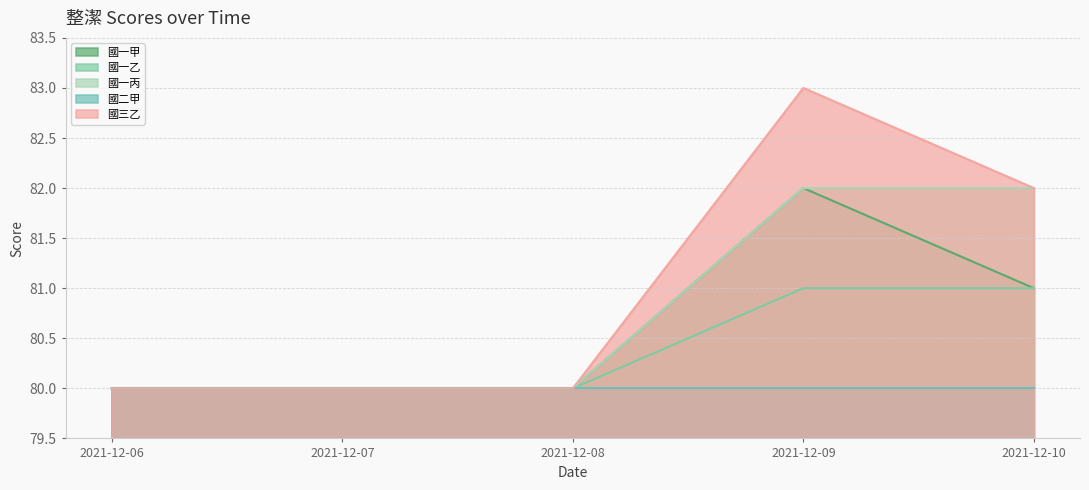

How many lines are shown in the chart?

5